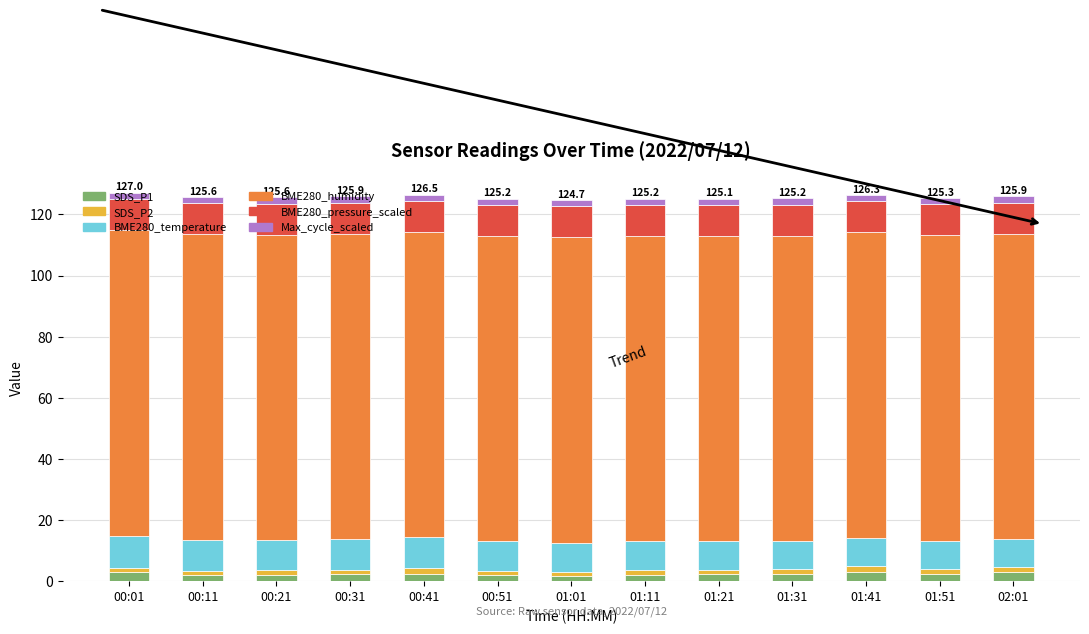

True or false: SDS_P2 has a value of 0.7 at 01:11.

False